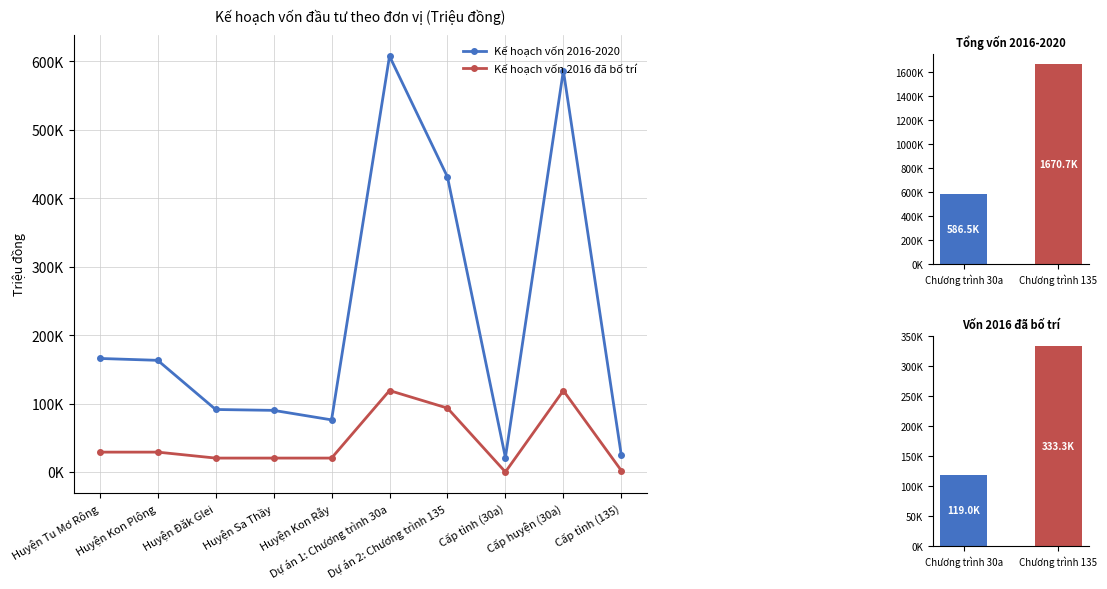

Rank the series by their maximum value, from lowest to highest.

Kế hoạch vốn 2016 đã bố trí, Kế hoạch vốn 2016-2020